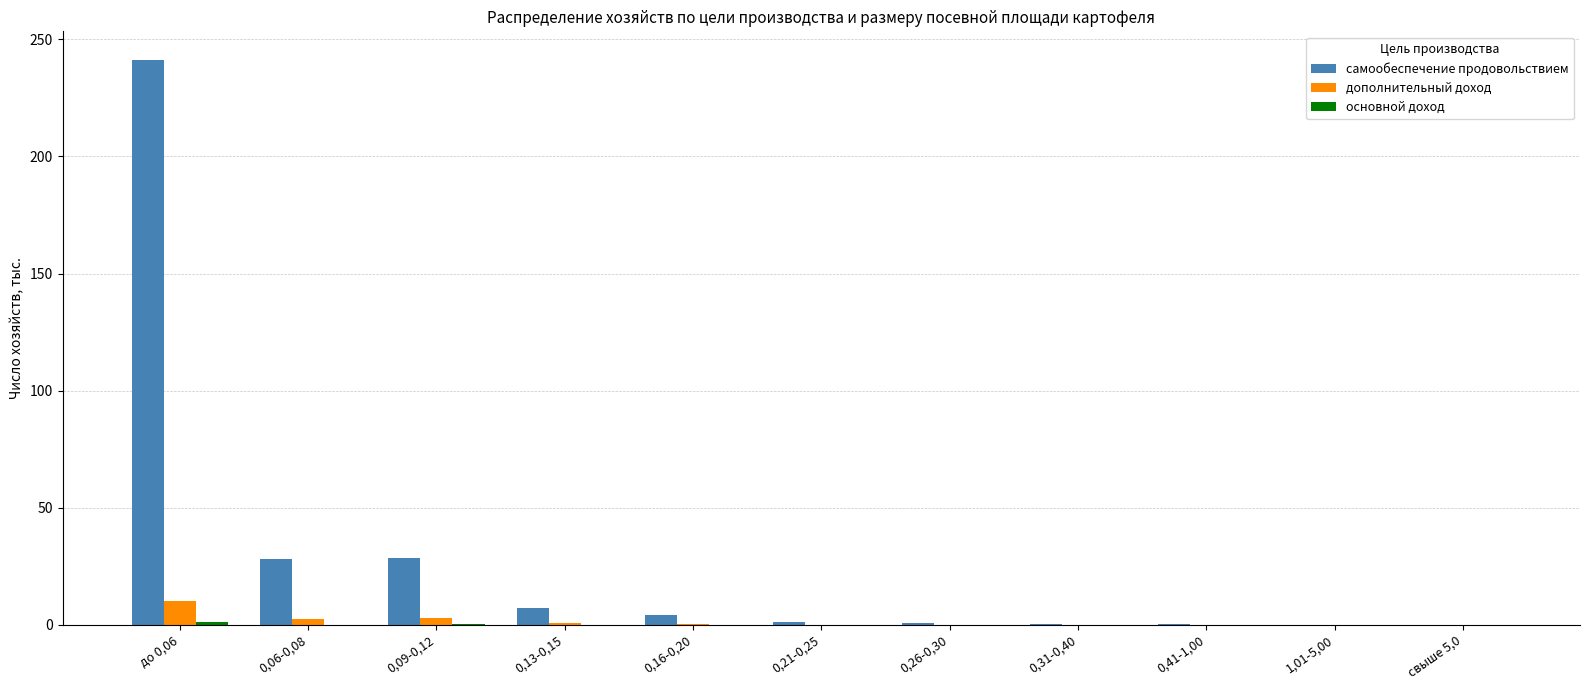

Which series has the largest total across all categories?

самообеспечение продовольствием